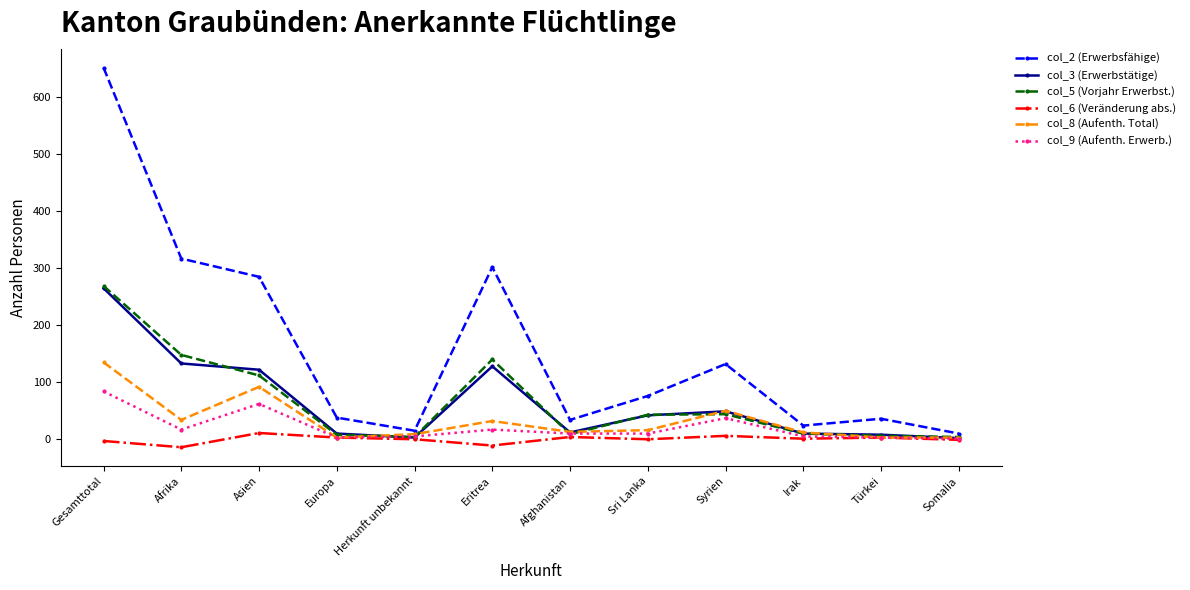

How many distinct data groups are displayed?

6